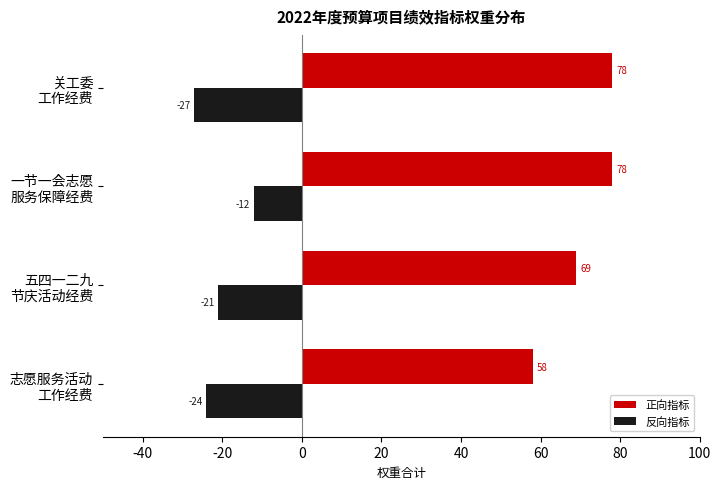

At how many categories does at least one series exceed 68?

3